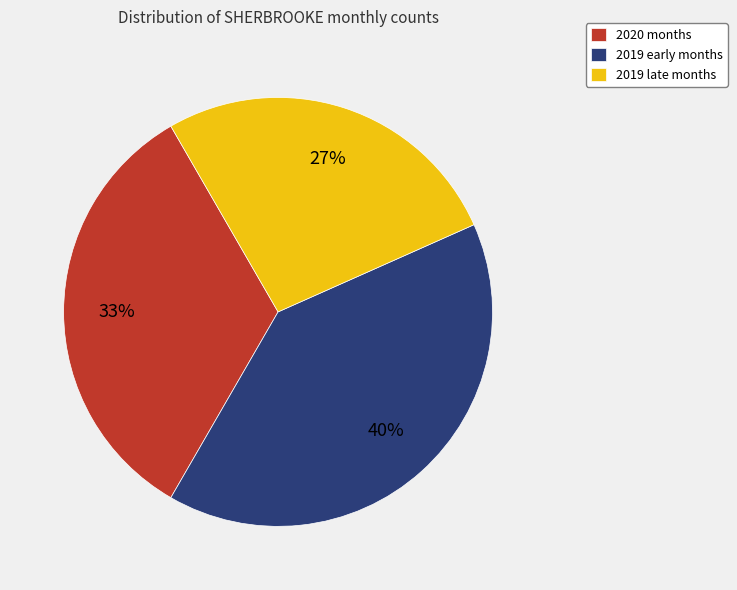

Do 2019 late months and 2019 early months together represent more than half of the pie?

Yes